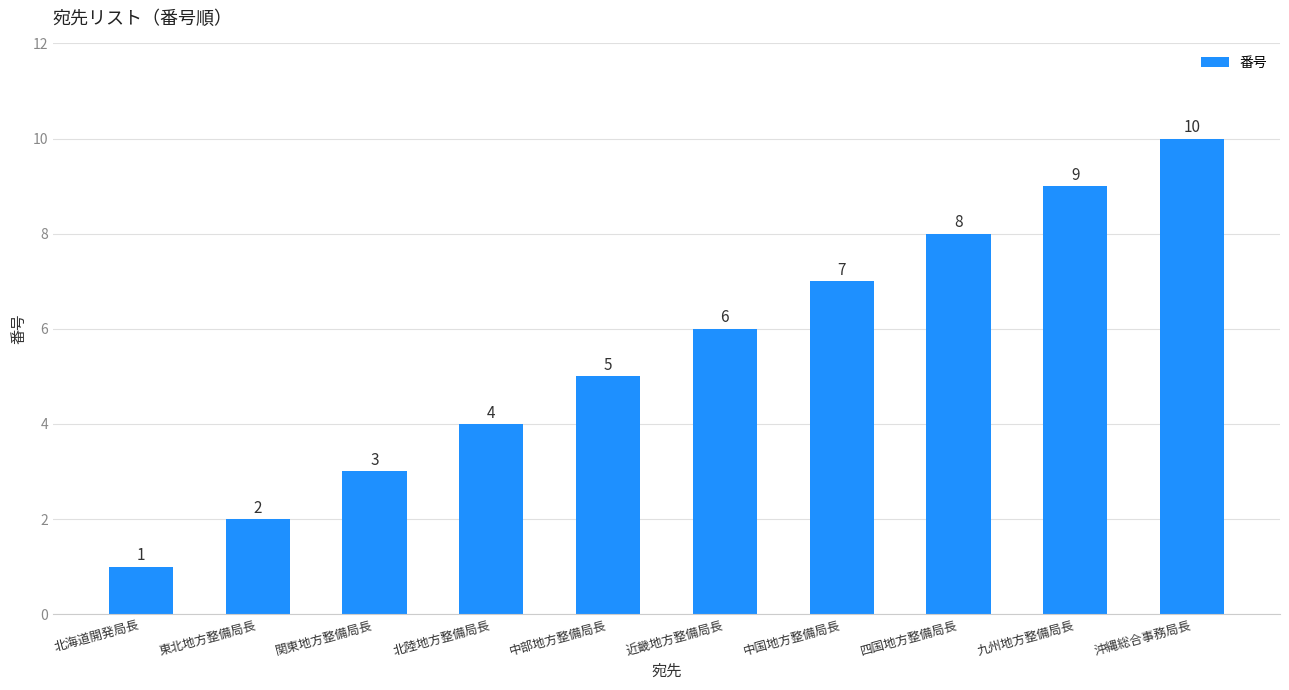

List the labels in order of value, largest first.

沖縄総合事務局長, 九州地方整備局長, 四国地方整備局長, 中国地方整備局長, 近畿地方整備局長, 中部地方整備局長, 北陸地方整備局長, 関東地方整備局長, 東北地方整備局長, 北海道開発局長